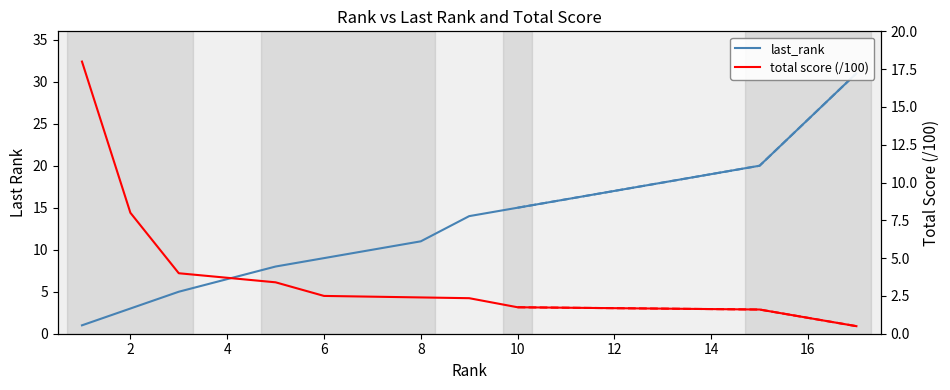

Is this an area chart (filled region under the line)?

No